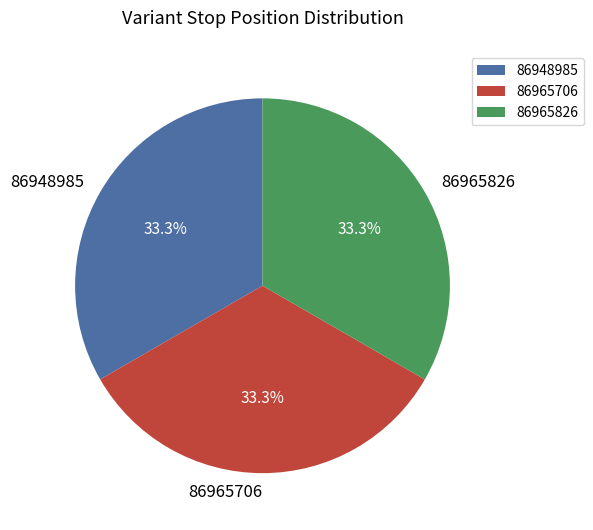

True or false: 86948985 accounts for 33% of the total.

True